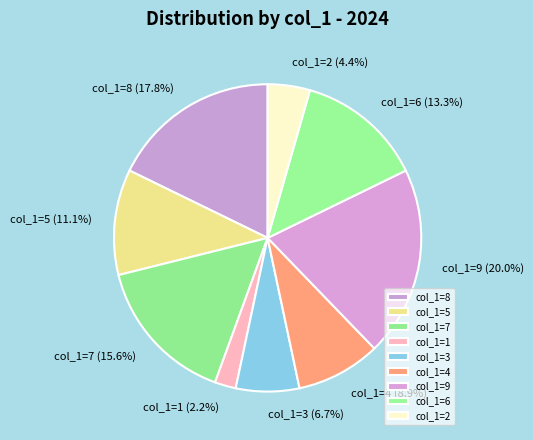

Which slice is the largest?

col_1=9